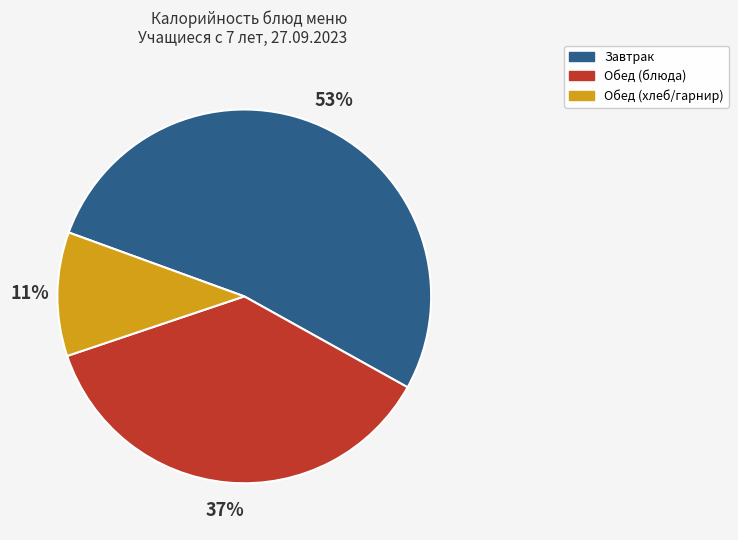

To the nearest percent, what is the difference between the largest and smallest slice percentages?

42%